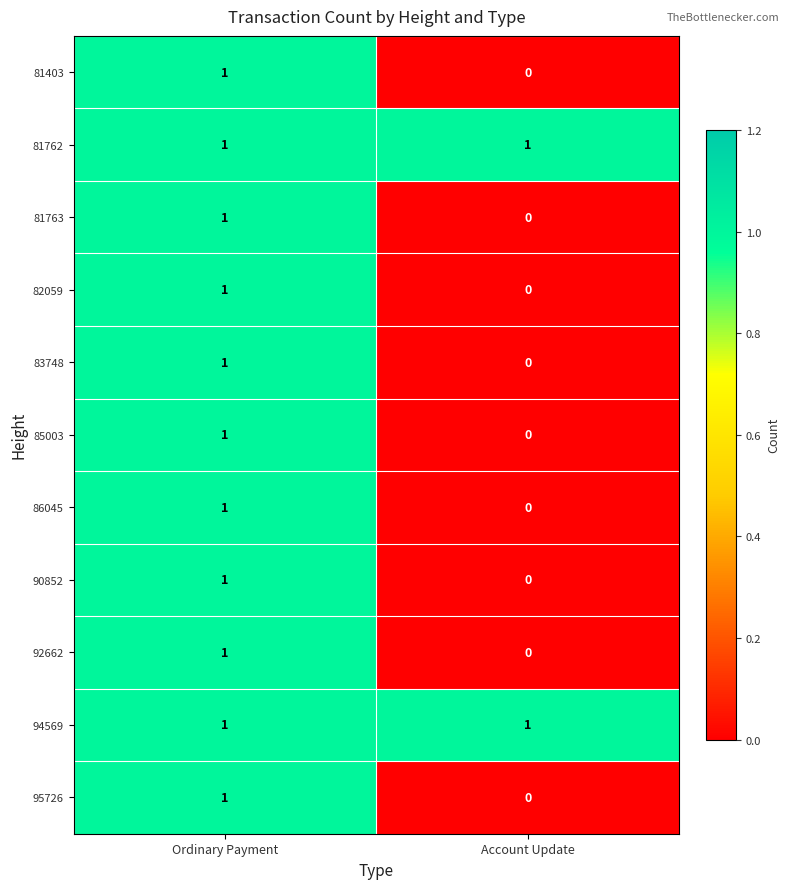

The 82059 series shows 0 at Ordinary Payment. True or false?

False